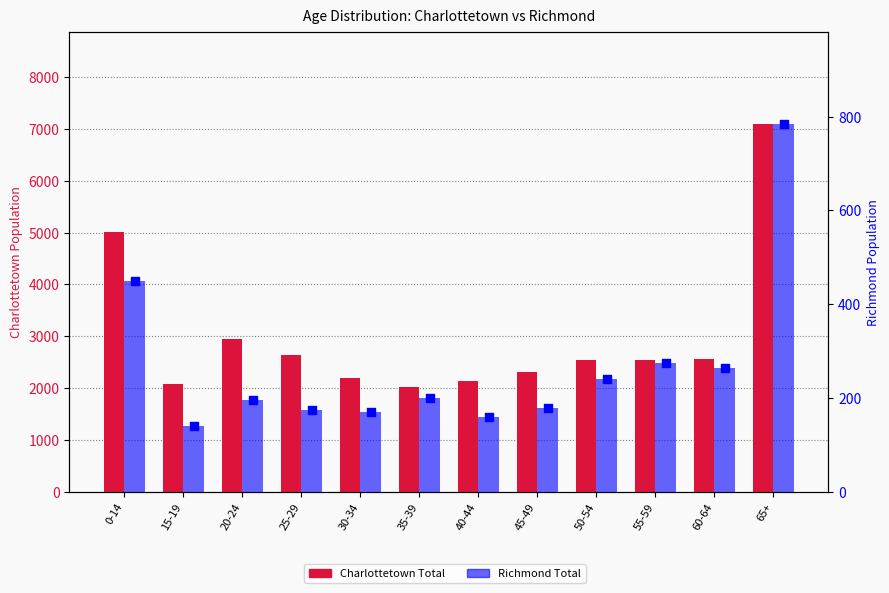

What are all the series names shown in the legend?

Charlottetown Total, Richmond Total